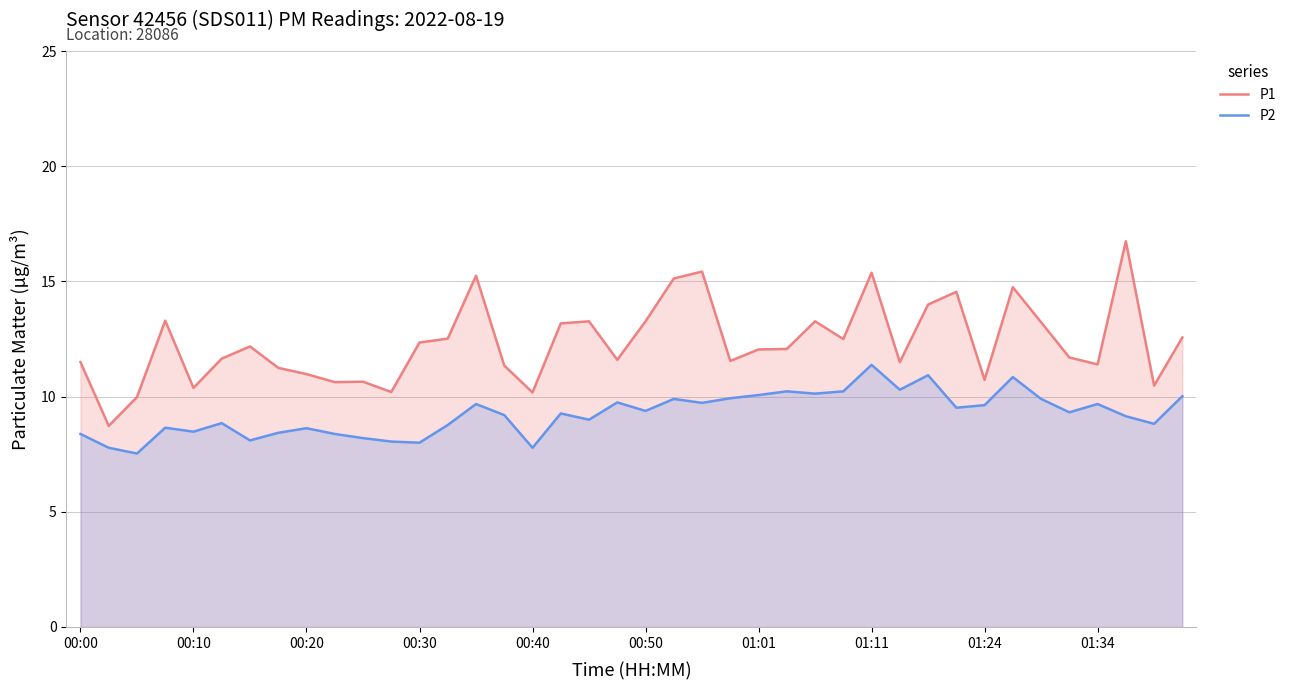

True or false: P1 and P2 intersect in this chart.

False